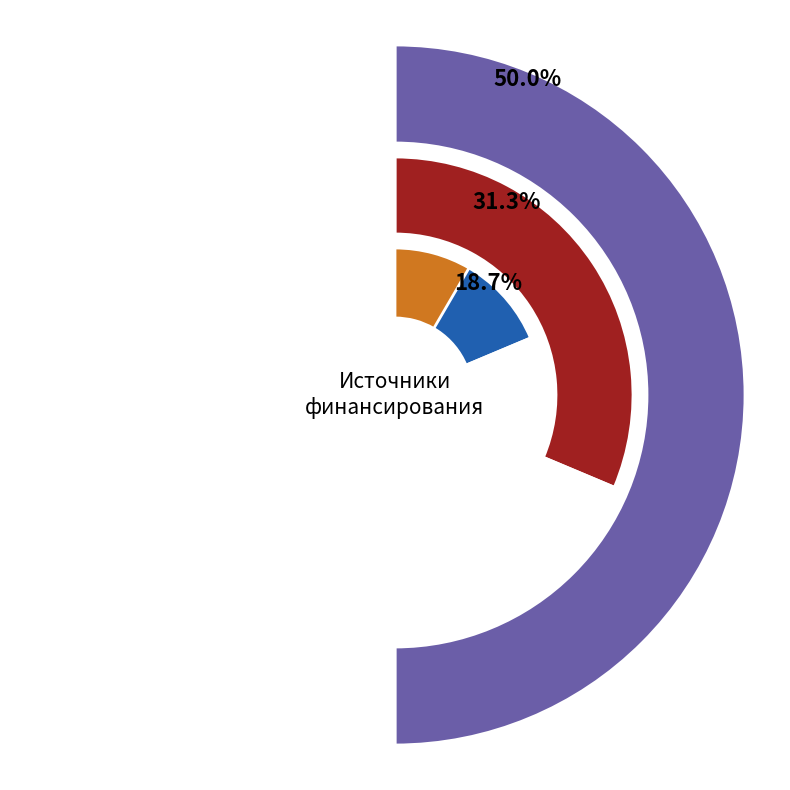

What is the smallest slice in the pie chart?

Исполнено